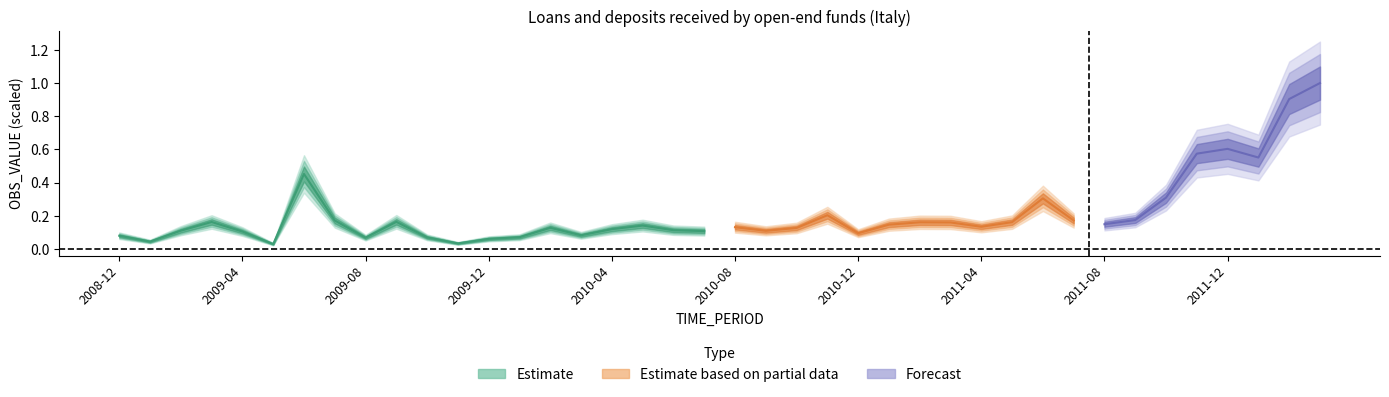

The chart shows a value of 0.1 at 2009-02. True or false?

True